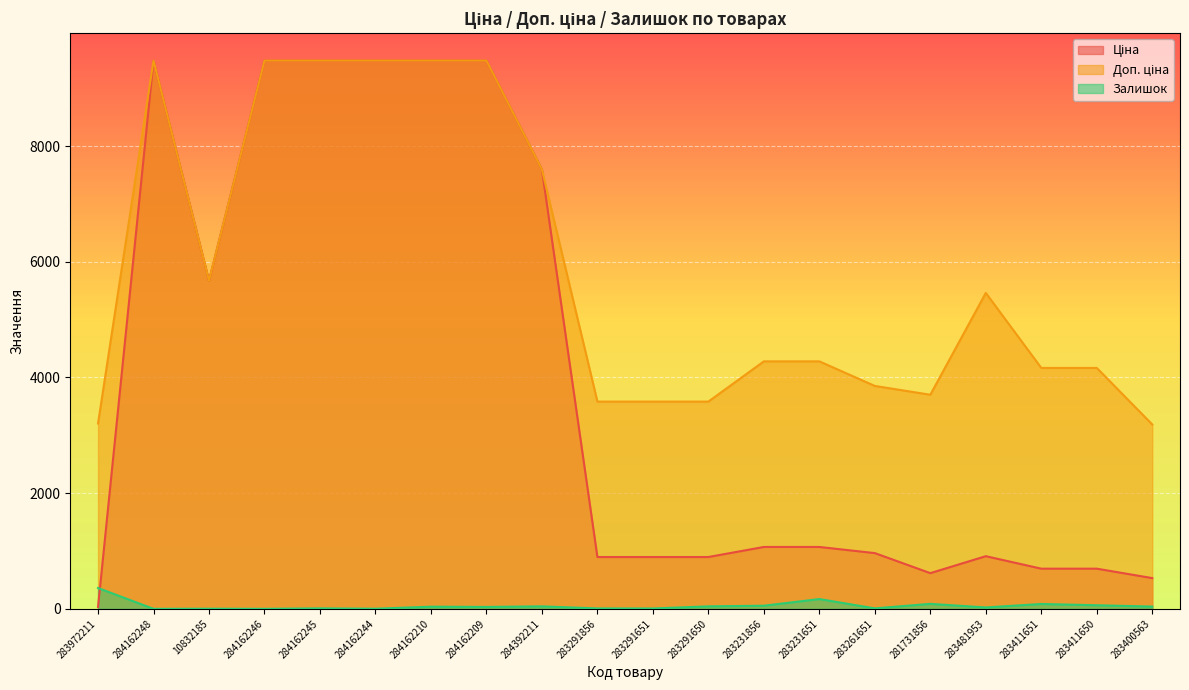

What is the label of the 9th point from the left?

284392211